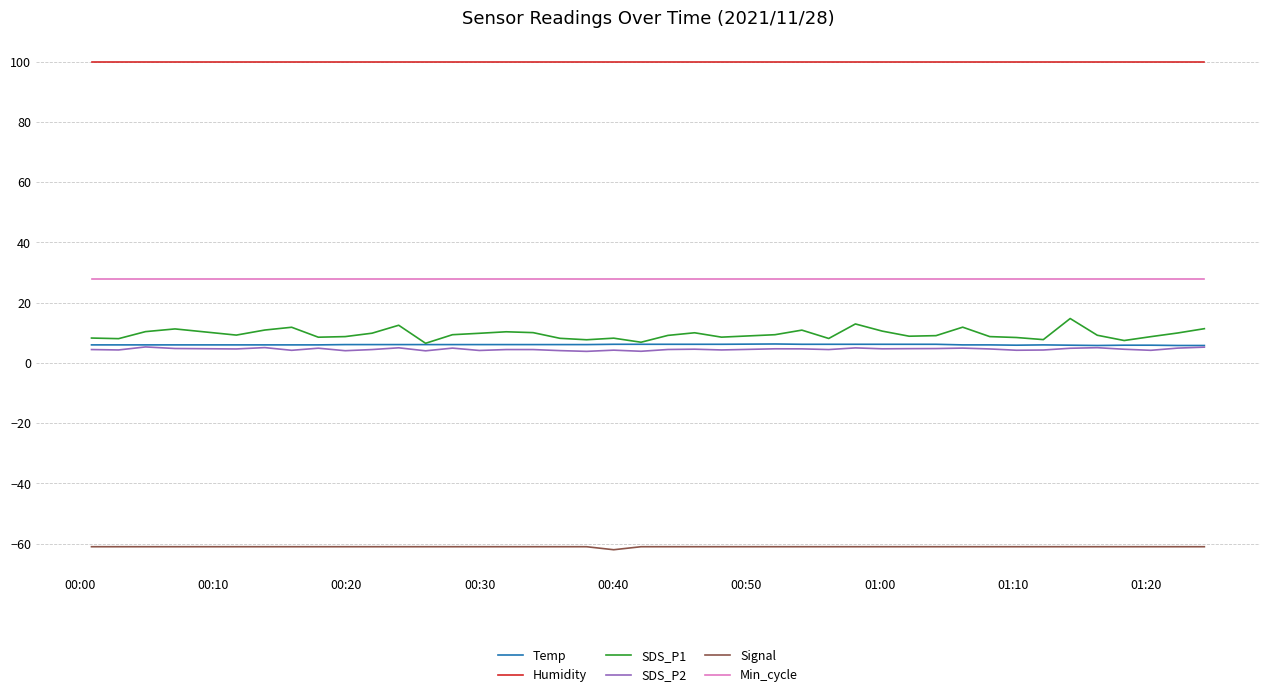

At how many categories does at least one series exceed 78?

40